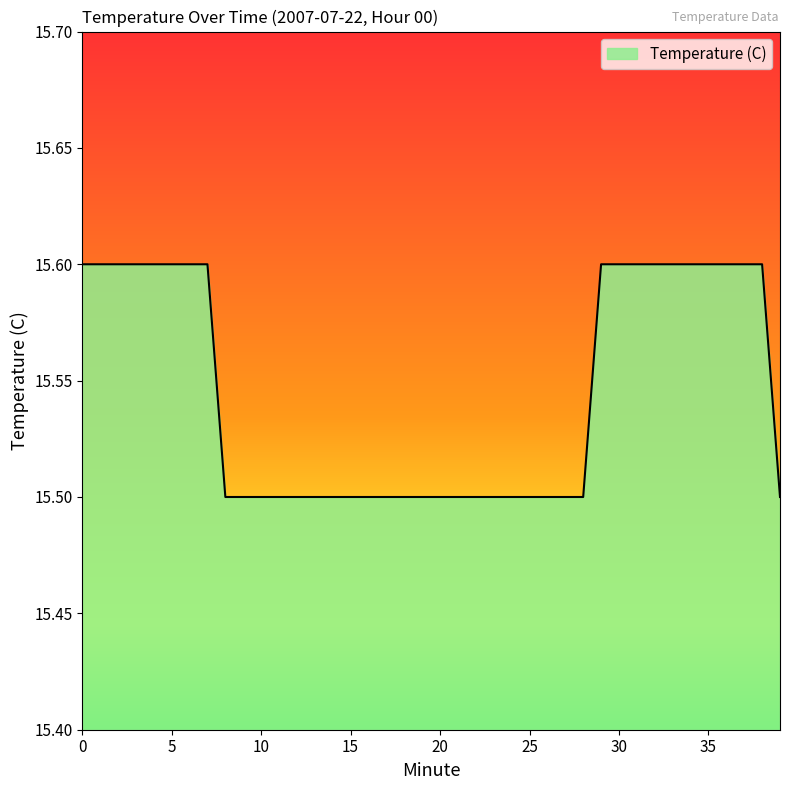

What is the smallest value displayed?

15.5